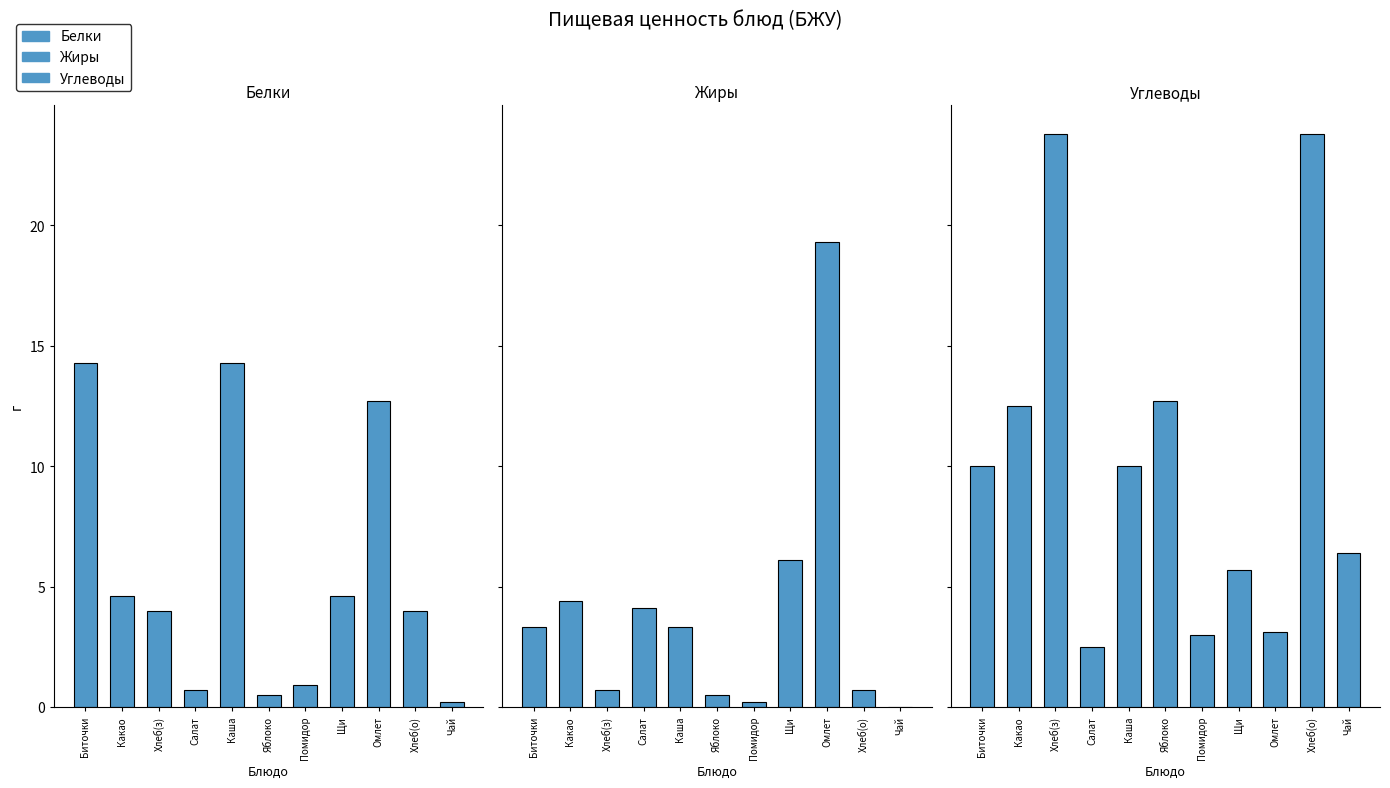

At which category is the sum across all series the highest?

Омлет